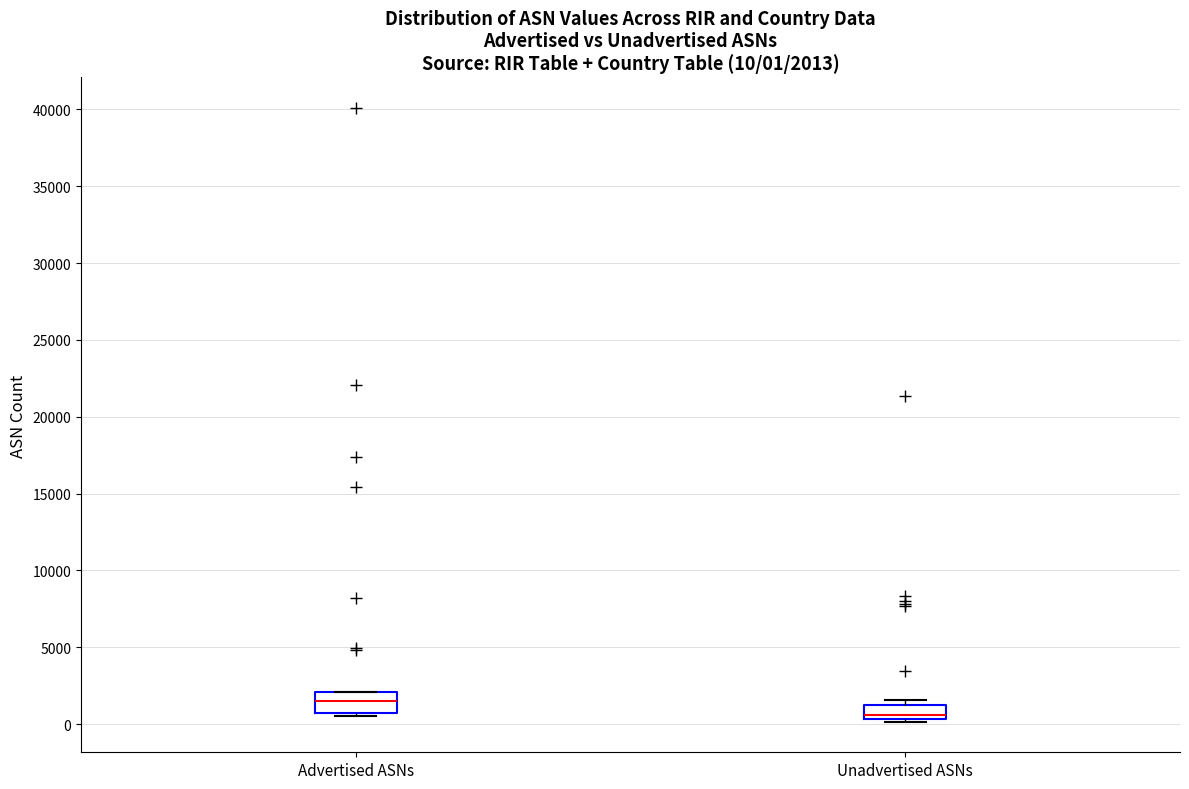

Which box's median line is the highest?

Advertised ASNs